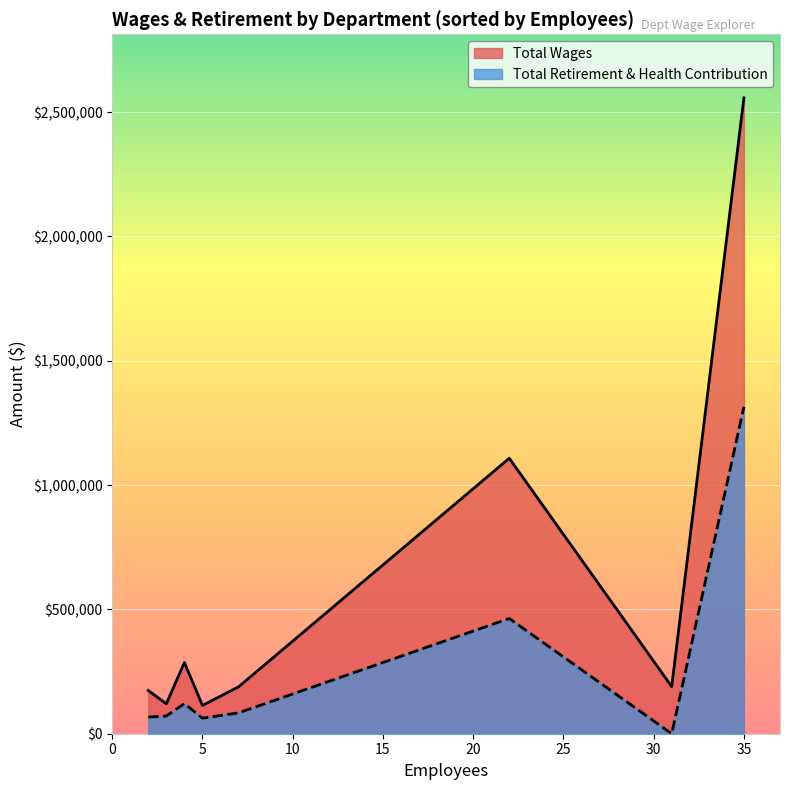

What are all the series names shown in the legend?

Total Wages, Total Retirement & Health Contribution